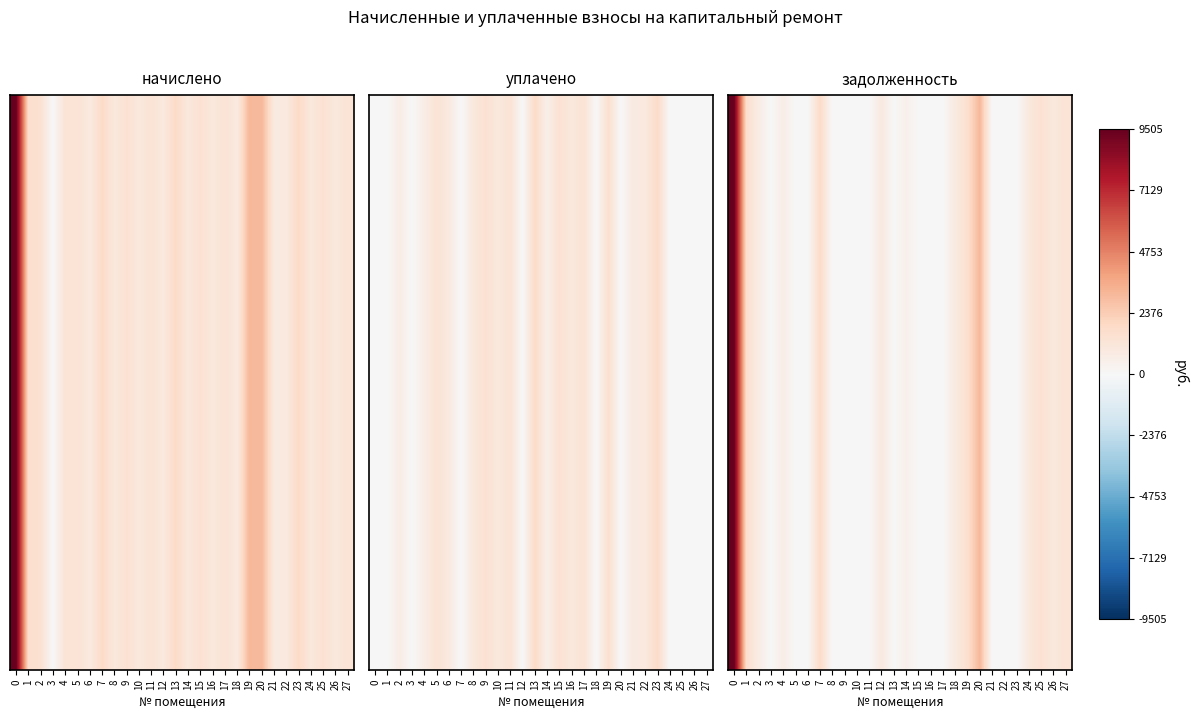

What is the change in value from 2 to 14?

-224.9